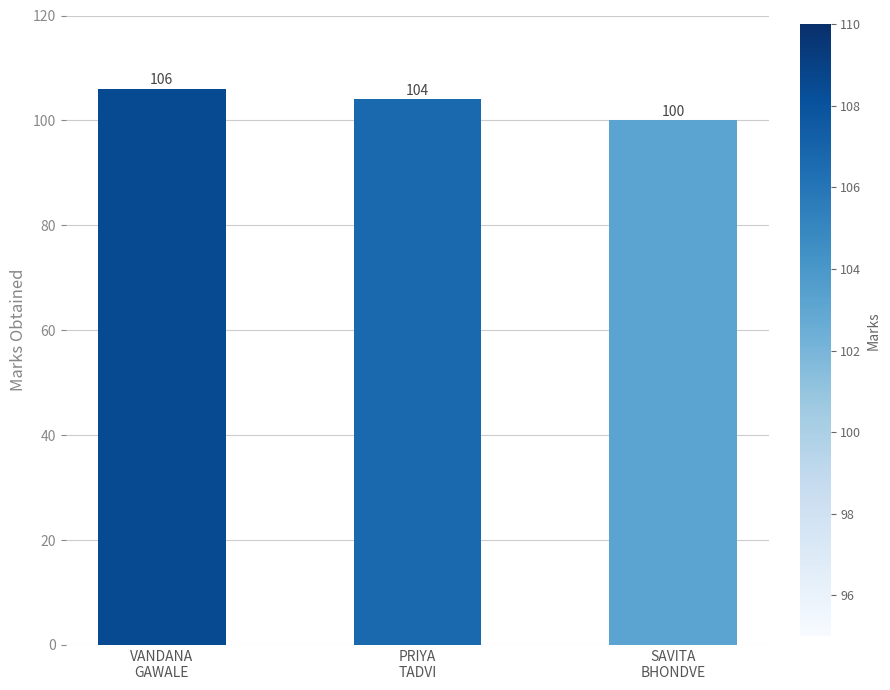

The value at PRIYA
TADVI is 50. True or false?

False